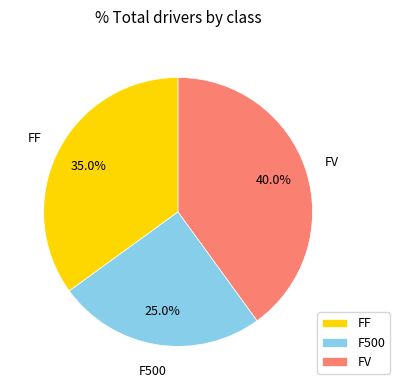

To the nearest percent, what is the combined percentage of FF and FV?

75%